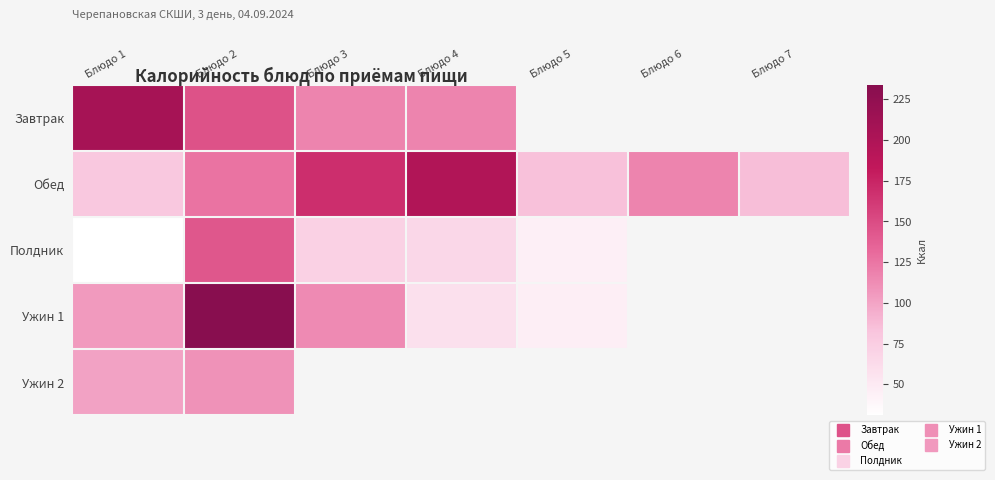

At which label is Завтрак closest to 161?

Блюдо 2